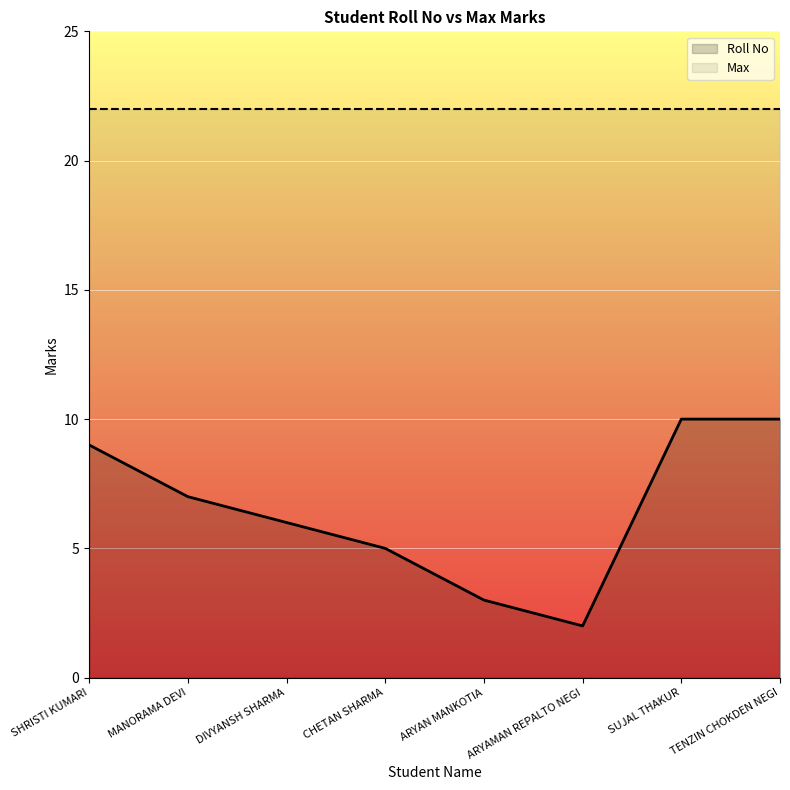

The value of Max at MANORAMA DEVI is 22. True or false?

True